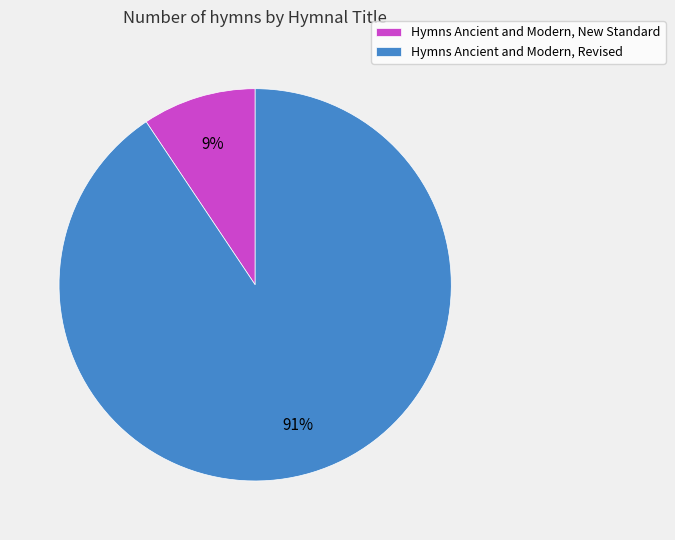

Which slice represents more than half of the pie?

Hymns Ancient and Modern, Revised